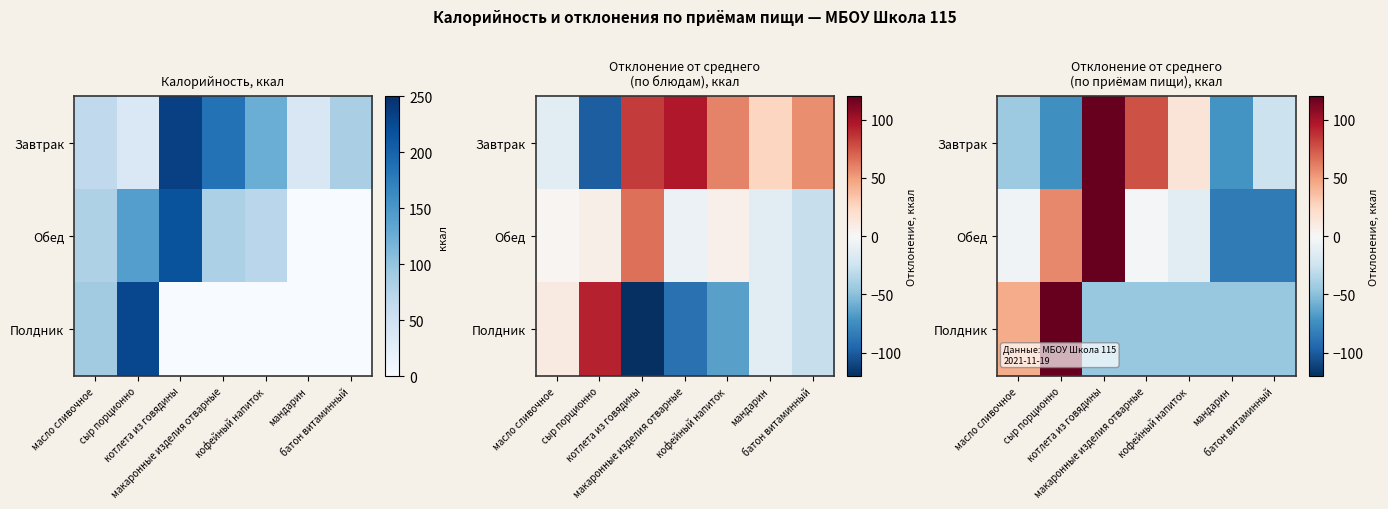

Rank the series by their maximum value, from lowest to highest.

Завтрак, Обед, Полдник